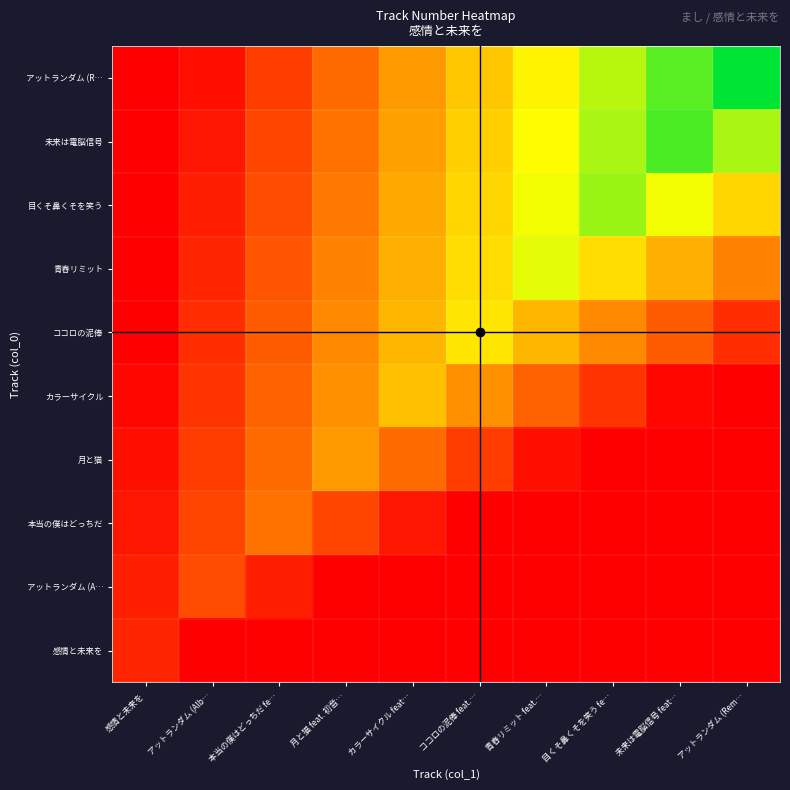

Reading left to right, transcribe all the data shown in this chart.

感情と未来を: 感情と未来を=10.0	アットランダム (Alb…=0.0	本当の僕はどっちだ fe…=0.0	月と猫 feat. 初音…=0.0	カラーサイクル feat…=0.0	ココロの泥俸 feat.…=0.0	青舂リミット feat.…=0.0	目くそ鼻くそを笑う fe…=0.0	未来は電脳信号 feat…=0.0	アットランダム (Rem…=0.0
アットランダム (A…: 感情と未来を=8.0	アットランダム (Alb…=20.0	本当の僕はどっちだ fe…=8.0	月と猫 feat. 初音…=0.0	カラーサイクル feat…=0.0	ココロの泥俸 feat.…=0.0	青舂リミット feat.…=0.0	目くそ鼻くそを笑う fe…=0.0	未来は電脳信号 feat…=0.0	アットランダム (Rem…=0.0
本当の僕はどっちだ: 感情と未来を=6.0	アットランダム (Alb…=18.0	本当の僕はどっちだ fe…=30.0	月と猫 feat. 初音…=18.0	カラーサイクル feat…=6.0	ココロの泥俸 feat.…=0.0	青舂リミット feat.…=0.0	目くそ鼻くそを笑う fe…=0.0	未来は電脳信号 feat…=0.0	アットランダム (Rem…=0.0
月と猫: 感情と未来を=4.0	アットランダム (Alb…=16.0	本当の僕はどっちだ fe…=28.0	月と猫 feat. 初音…=40.0	カラーサイクル feat…=28.0	ココロの泥俸 feat.…=16.0	青舂リミット feat.…=4.0	目くそ鼻くそを笑う fe…=0.0	未来は電脳信号 feat…=0.0	アットランダム (Rem…=0.0
カラーサイクル: 感情と未来を=2.0	アットランダム (Alb…=14.0	本当の僕はどっちだ fe…=26.0	月と猫 feat. 初音…=38.0	カラーサイクル feat…=50.0	ココロの泥俸 feat.…=38.0	青舂リミット feat.…=26.0	目くそ鼻くそを笑う fe…=14.0	未来は電脳信号 feat…=2.0	アットランダム (Rem…=0.0
ココロの泥俸: 感情と未来を=0.0	アットランダム (Alb…=12.0	本当の僕はどっちだ fe…=24.0	月と猫 feat. 初音…=36.0	カラーサイクル feat…=48.0	ココロの泥俸 feat.…=60.0	青舂リミット feat.…=48.0	目くそ鼻くそを笑う fe…=36.0	未来は電脳信号 feat…=24.0	アットランダム (Rem…=12.0
青舂リミット: 感情と未来を=0.0	アットランダム (Alb…=10.0	本当の僕はどっちだ fe…=22.0	月と猫 feat. 初音…=34.0	カラーサイクル feat…=46.0	ココロの泥俸 feat.…=58.0	青舂リミット feat.…=70.0	目くそ鼻くそを笑う fe…=58.0	未来は電脳信号 feat…=46.0	アットランダム (Rem…=34.0
目くそ鼻くそを笑う: 感情と未来を=0.0	アットランダム (Alb…=8.0	本当の僕はどっちだ fe…=20.0	月と猫 feat. 初音…=32.0	カラーサイクル feat…=44.0	ココロの泥俸 feat.…=56.0	青舂リミット feat.…=68.0	目くそ鼻くそを笑う fe…=80.0	未来は電脳信号 feat…=68.0	アットランダム (Rem…=56.0
未来は電脳信号: 感情と未来を=0.0	アットランダム (Alb…=6.0	本当の僕はどっちだ fe…=18.0	月と猫 feat. 初音…=30.0	カラーサイクル feat…=42.0	ココロの泥俸 feat.…=54.0	青舂リミット feat.…=66.0	目くそ鼻くそを笑う fe…=78.0	未来は電脳信号 feat…=90.0	アットランダム (Rem…=78.0
アットランダム (R…: 感情と未来を=0.0	アットランダム (Alb…=4.0	本当の僕はどっちだ fe…=16.0	月と猫 feat. 初音…=28.0	カラーサイクル feat…=40.0	ココロの泥俸 feat.…=52.0	青舂リミット feat.…=64.0	目くそ鼻くそを笑う fe…=76.0	未来は電脳信号 feat…=88.0	アットランダム (Rem…=100.0